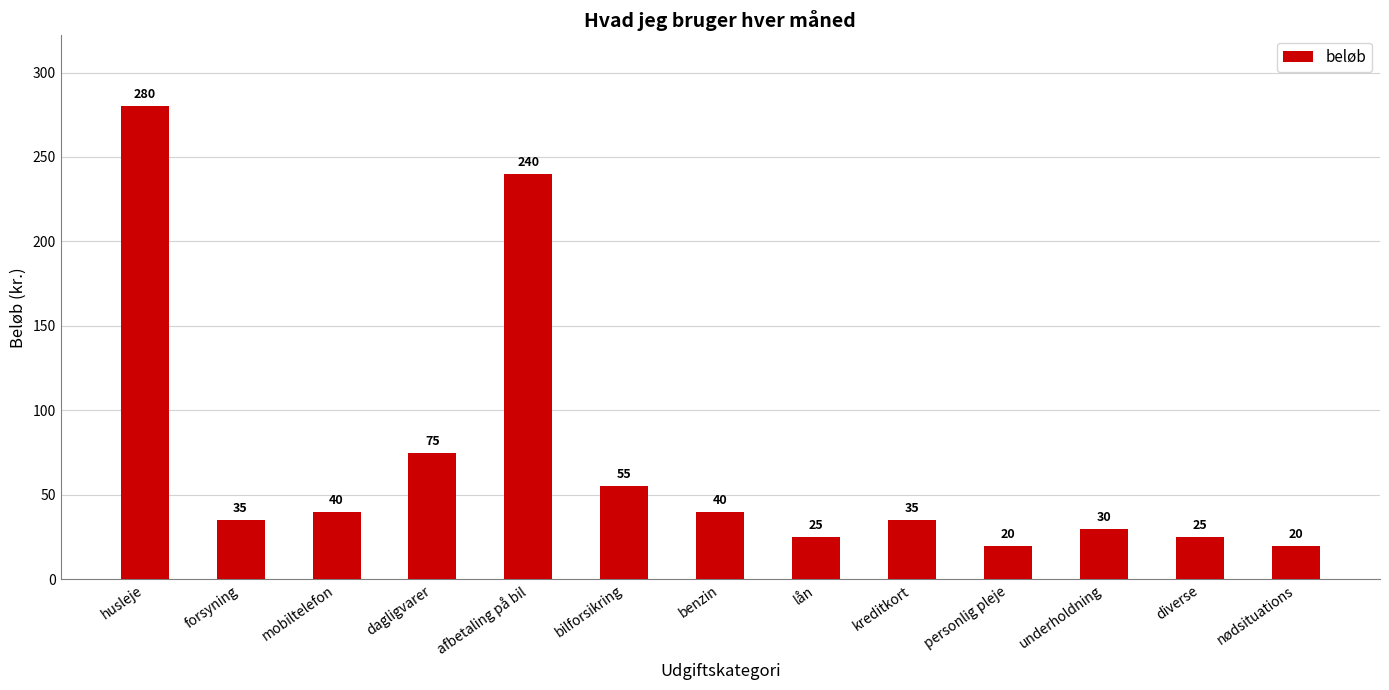

What position from the right is nødsituations?

1